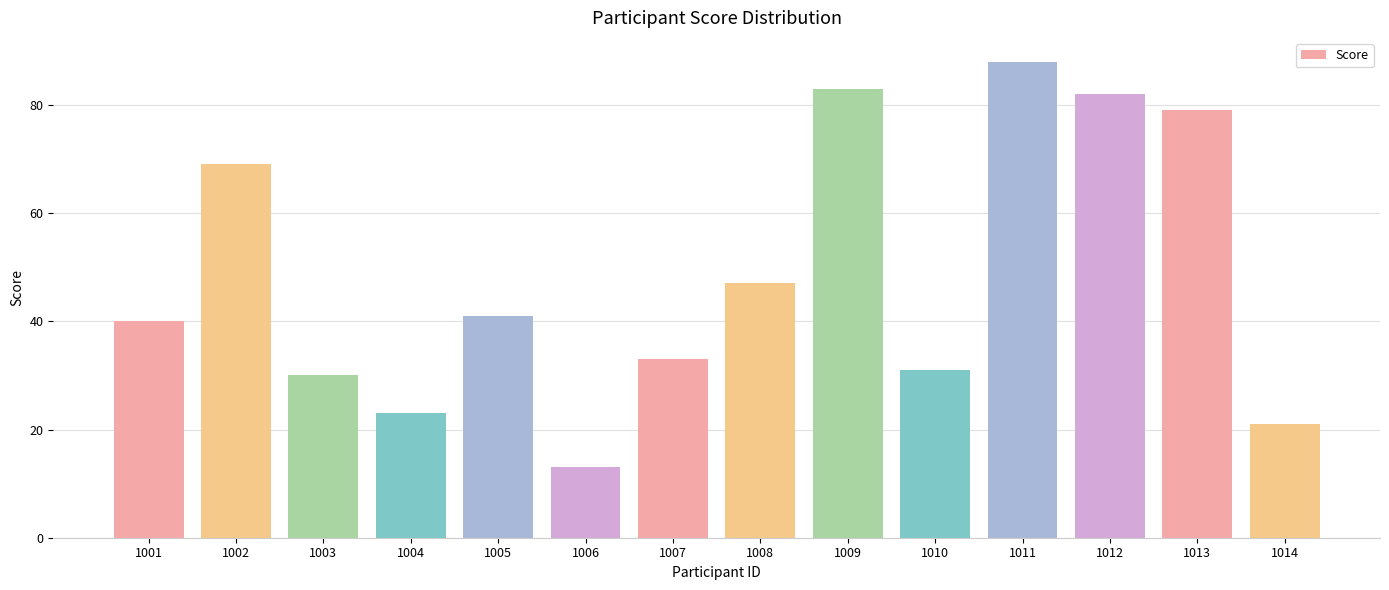

What is the sum of the values at 1009 and 1014?

104